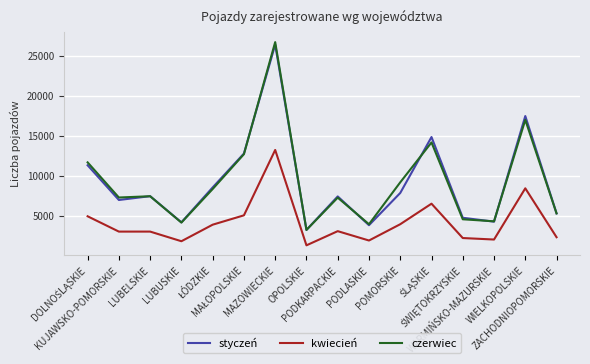

What is the minimum value for styczeń?

3300